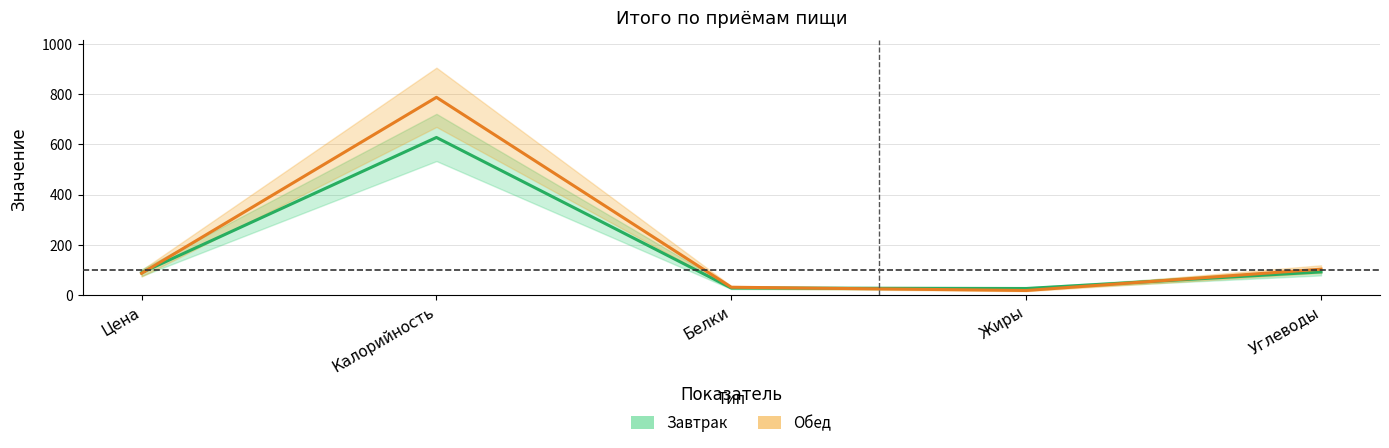

Rank the categories by Завтрак value from highest to lowest.

Калорийность, Углеводы, Цена, Белки, Жиры